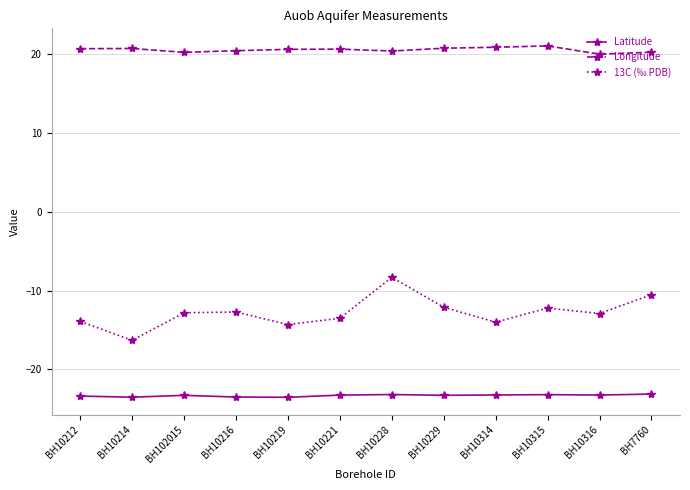

The value of Longitude at BH10229 is 29.7. True or false?

False